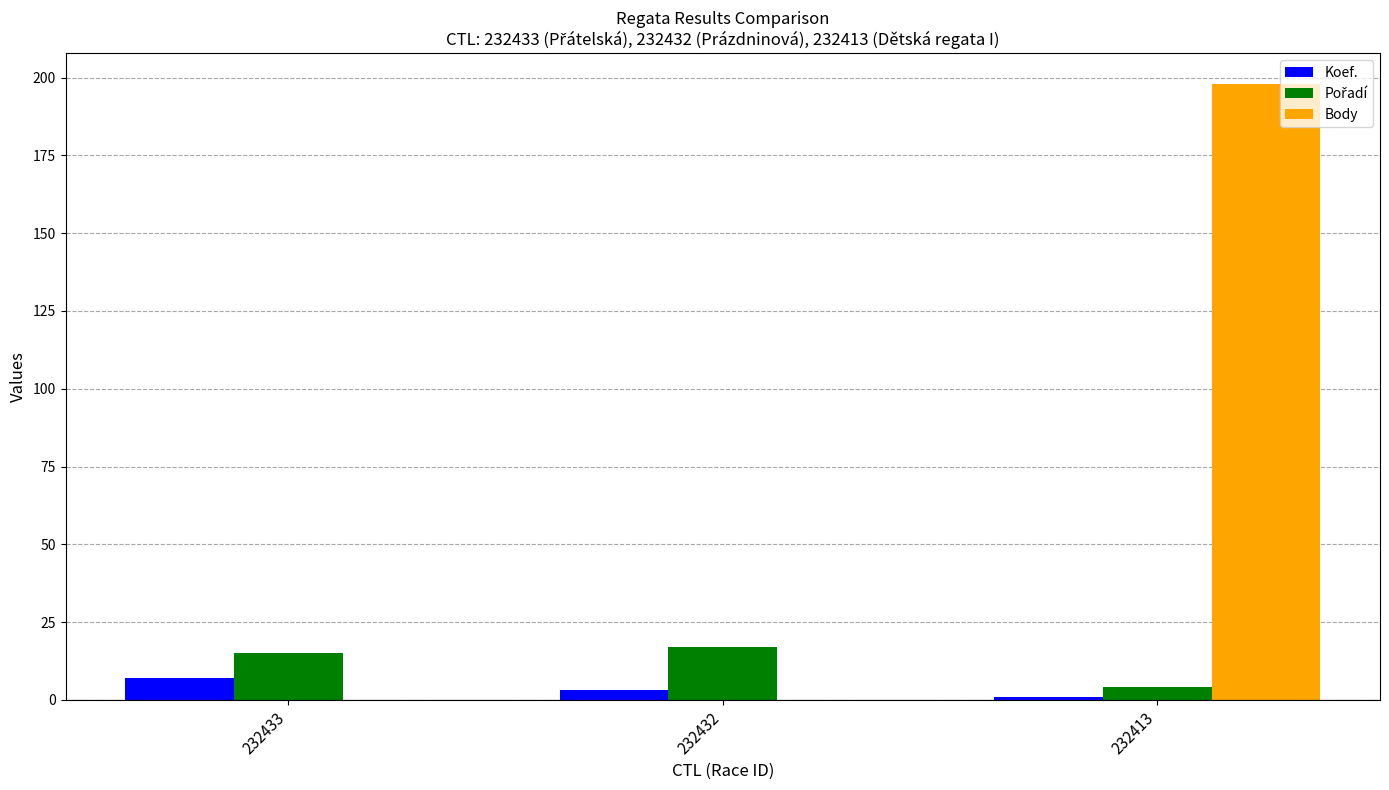

What is the sum of all Body values?

198